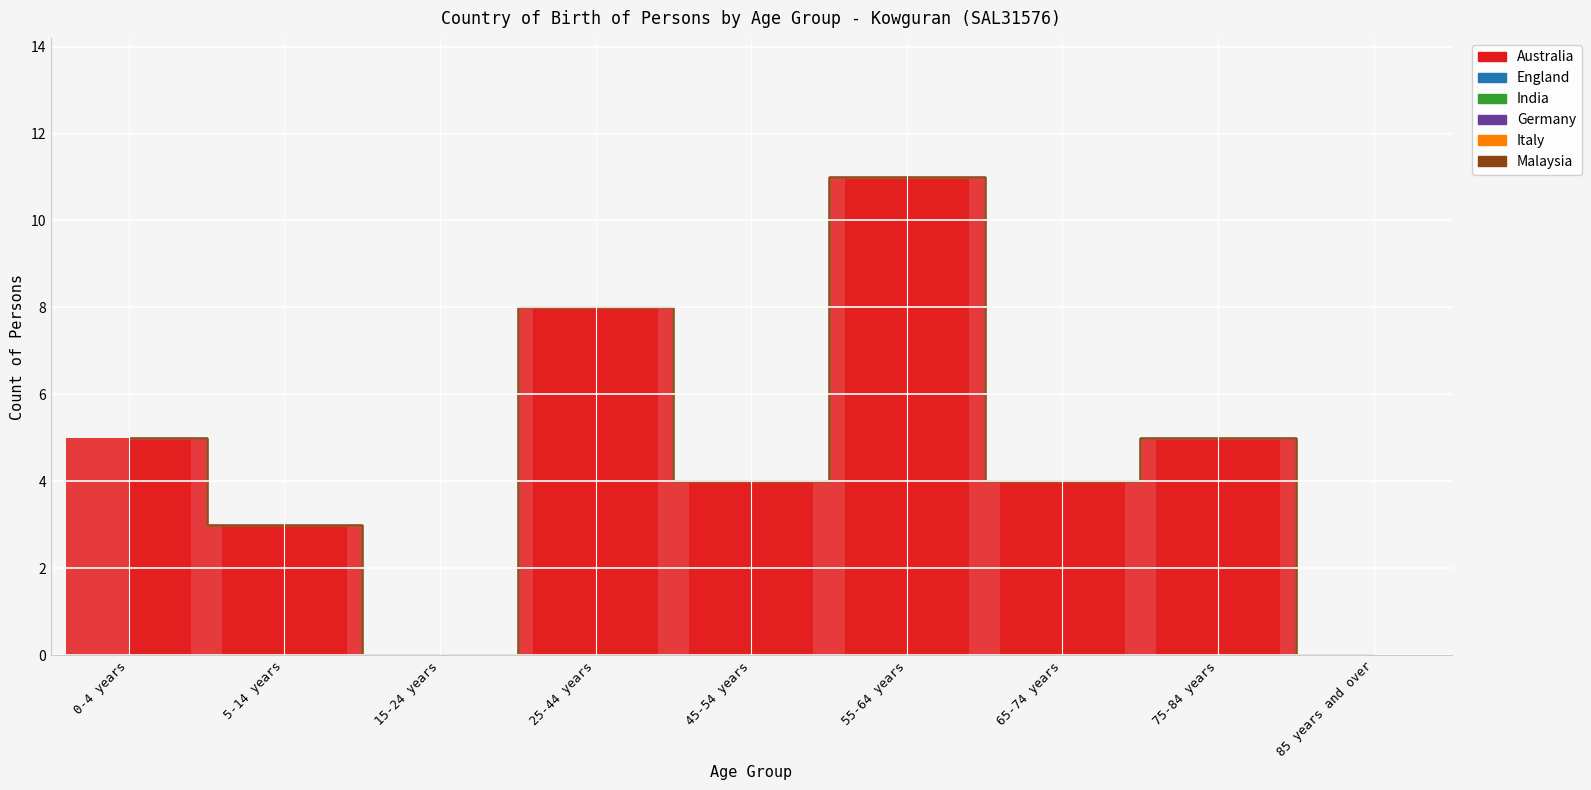

What is the change in value from 55-64 years to 85 years and over?

-11